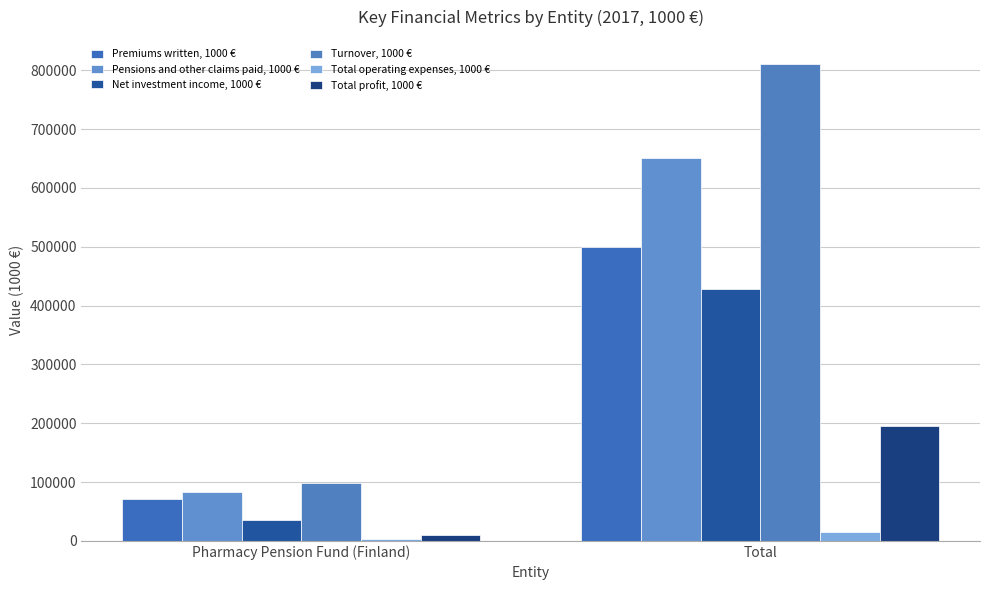

What is the label of the 2nd bar from the right?

Pharmacy Pension Fund (Finland)